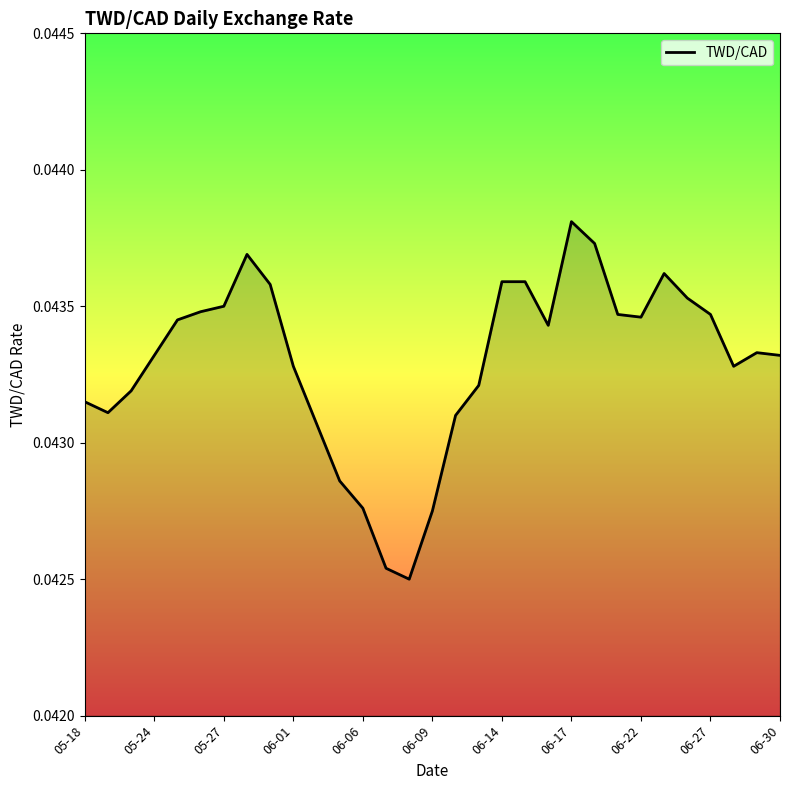

How many lines are shown in the chart?

1